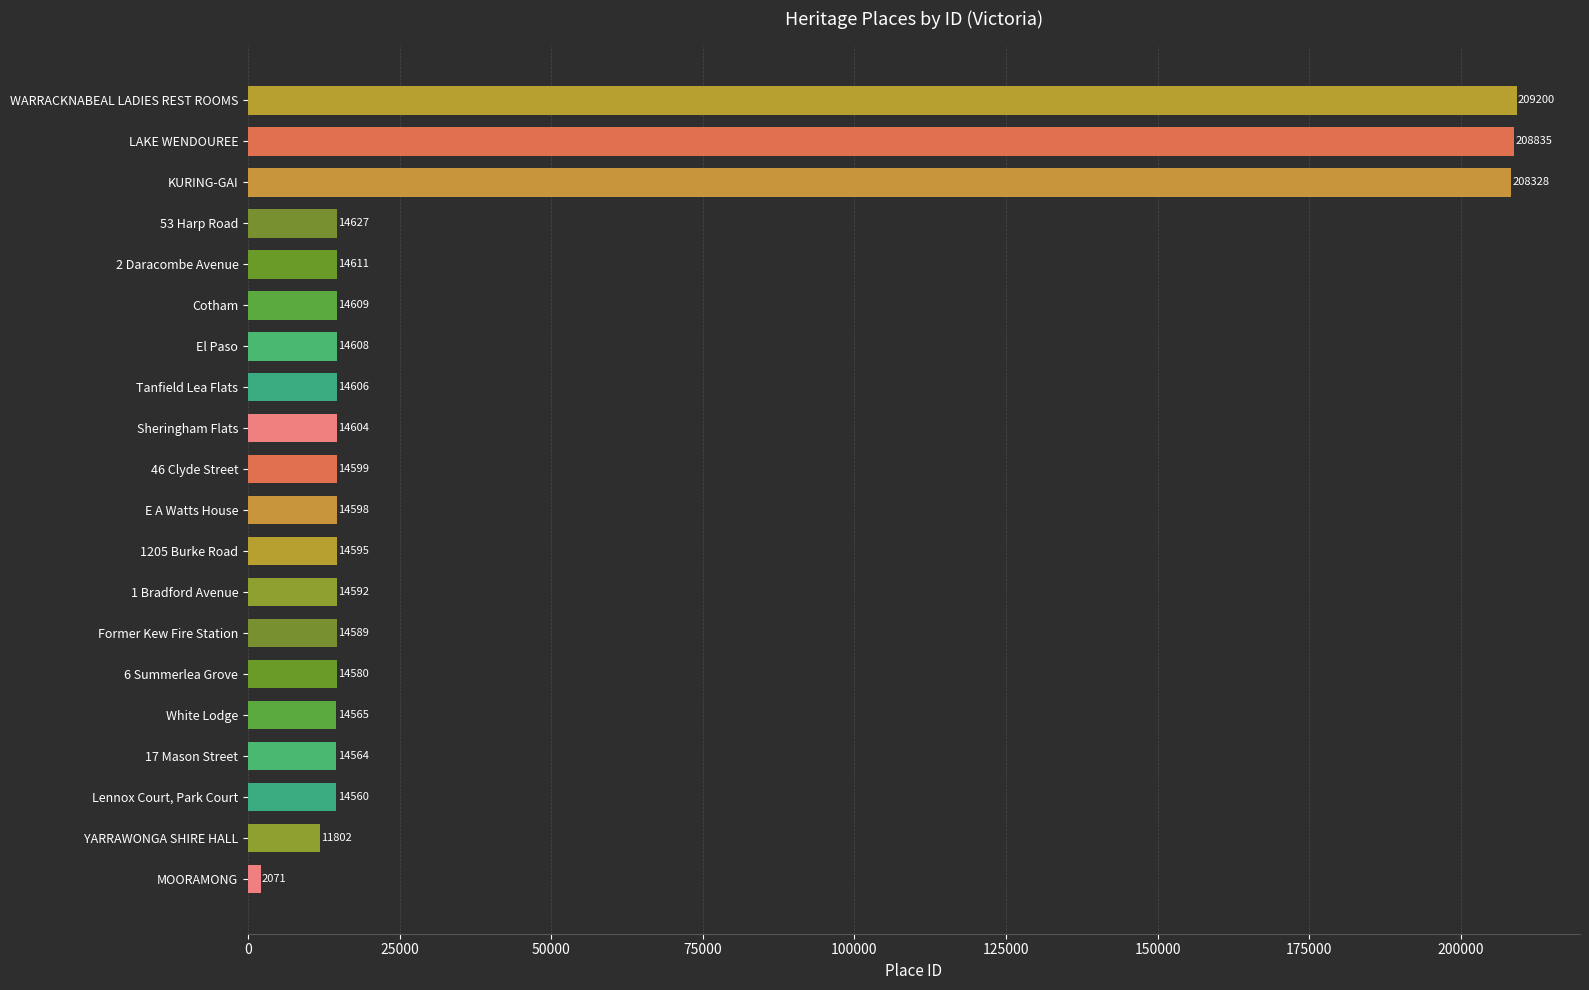

Where is the data nearest to the value 105635?

53 Harp Road